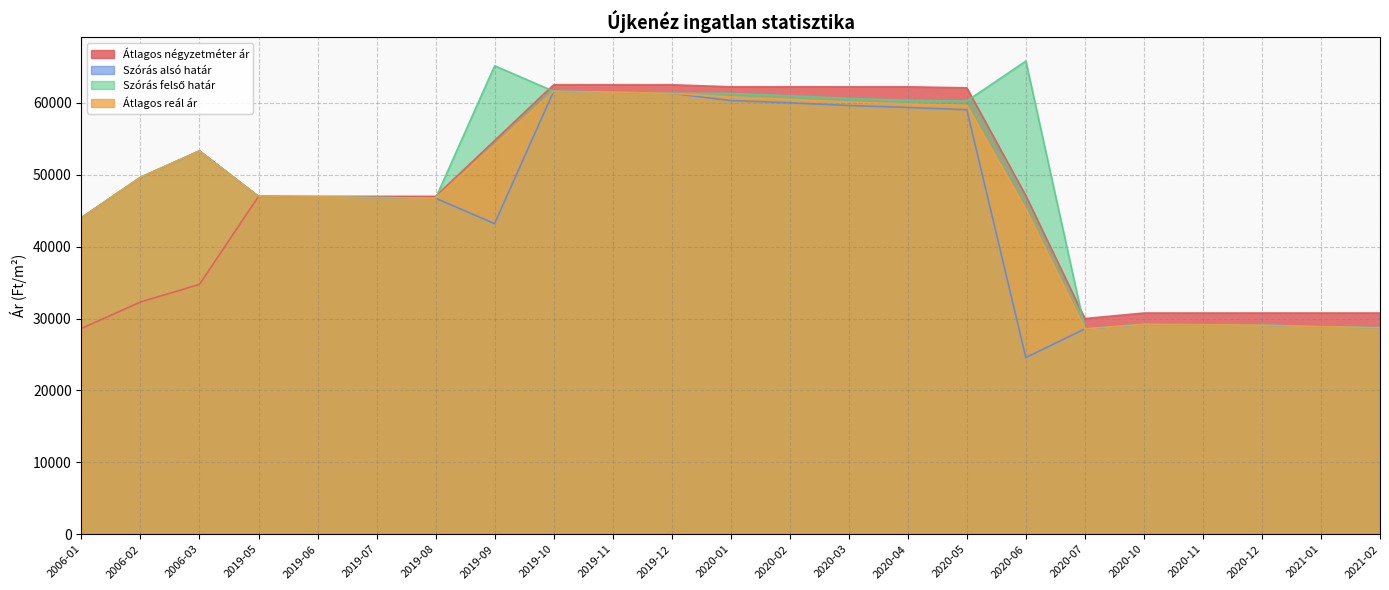

What position from the left is 2019-11?

10